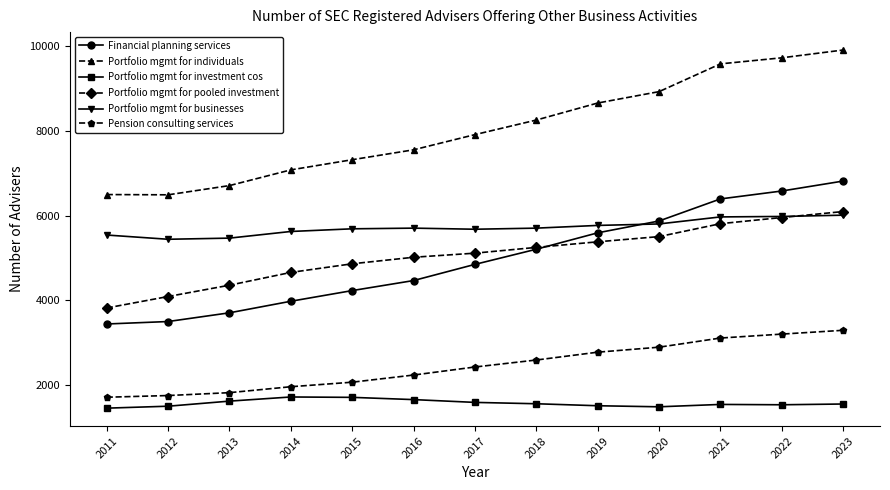

The value of Portfolio mgmt for businesses at 2011 is 2563. True or false?

False